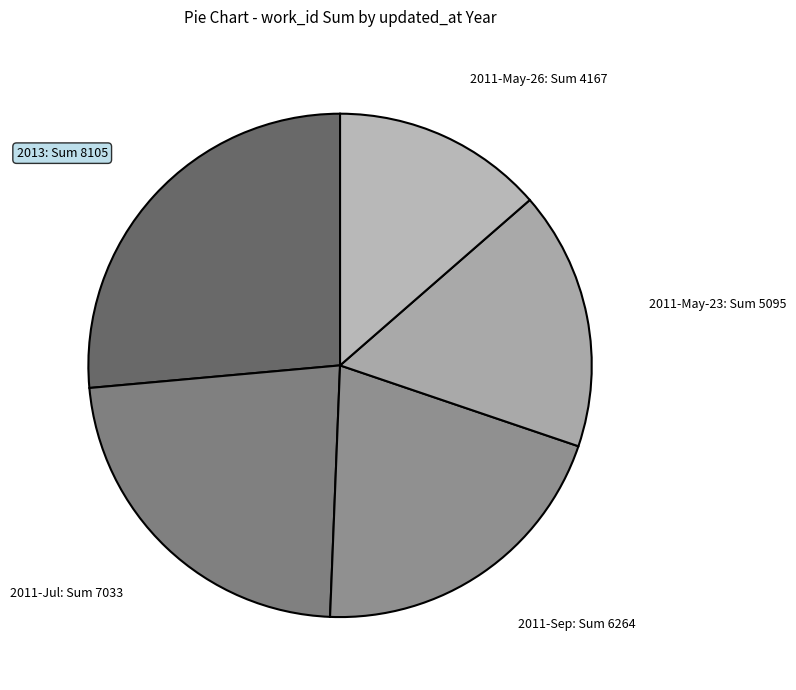

Is there any slice that represents more than half of the pie?

No